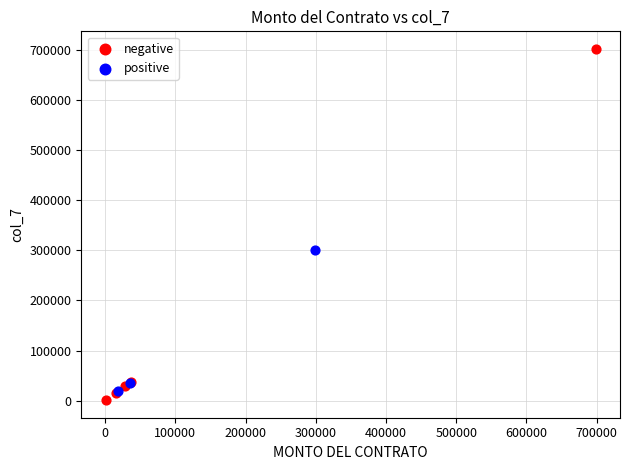

What are all the series names shown in the legend?

negative, positive